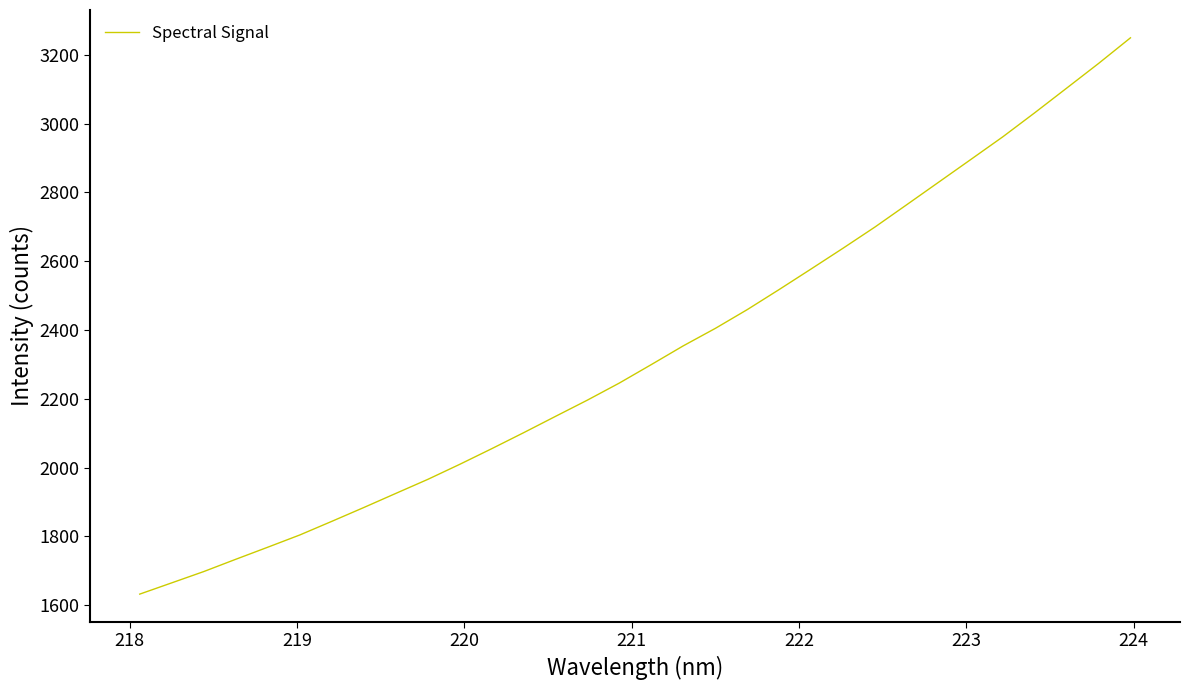

What is the difference between the maximum and minimum values?

1617.2